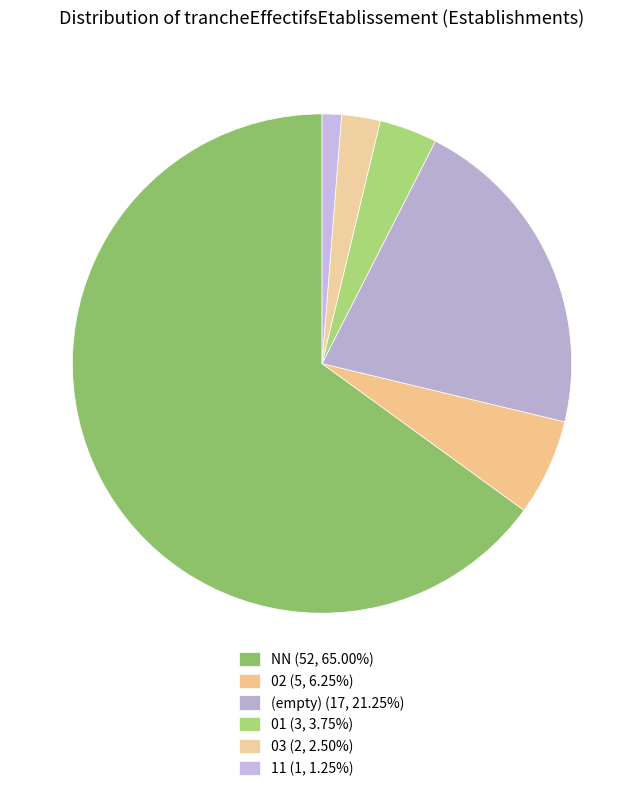

How many segments does this pie chart have?

6